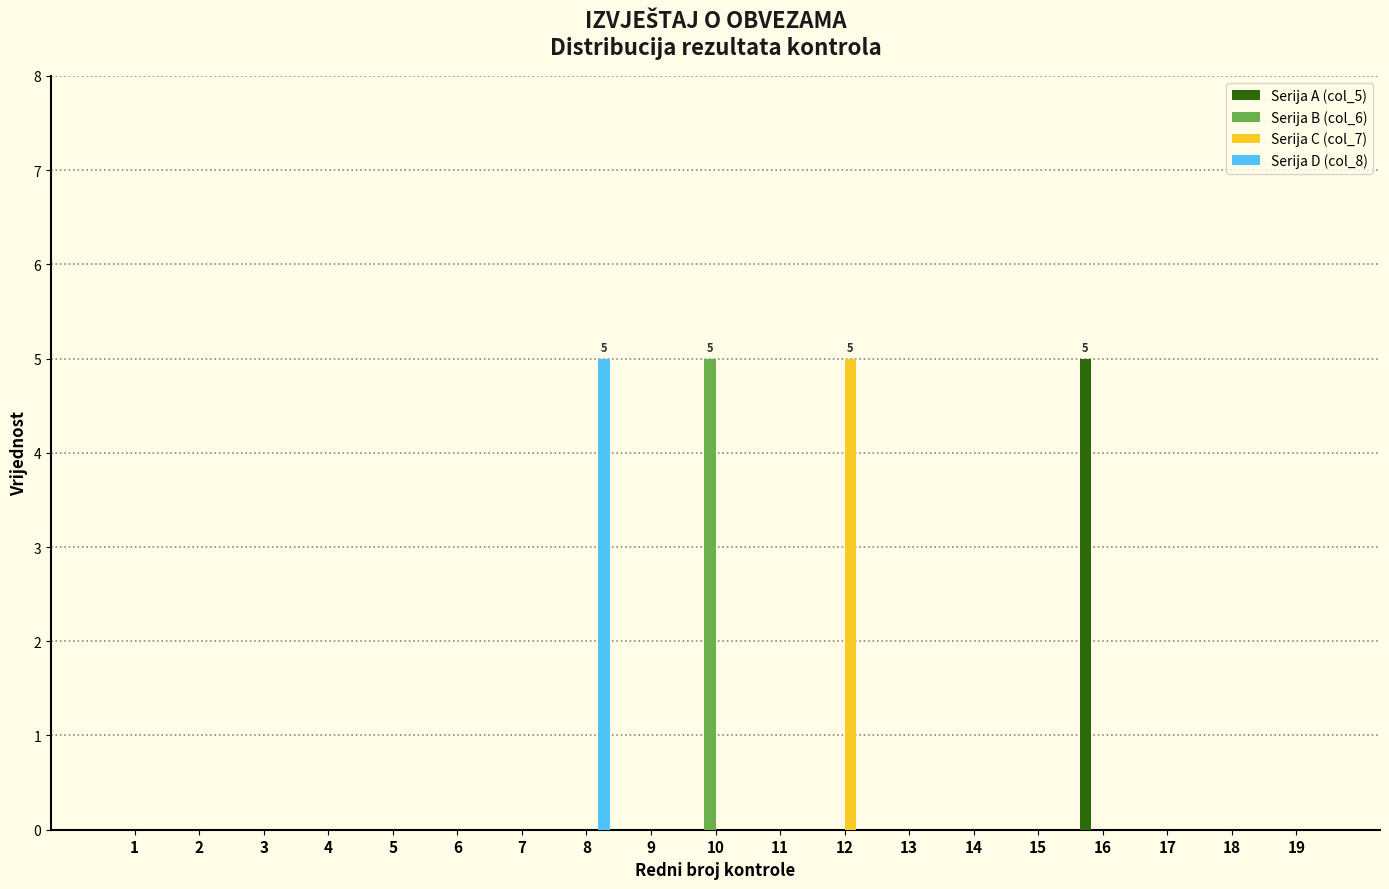

What is the greatest value displayed?

5